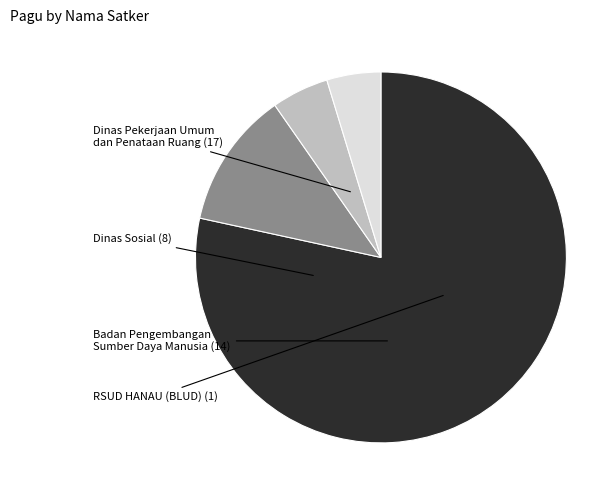

Is there any slice that represents more than half of the pie?

Yes